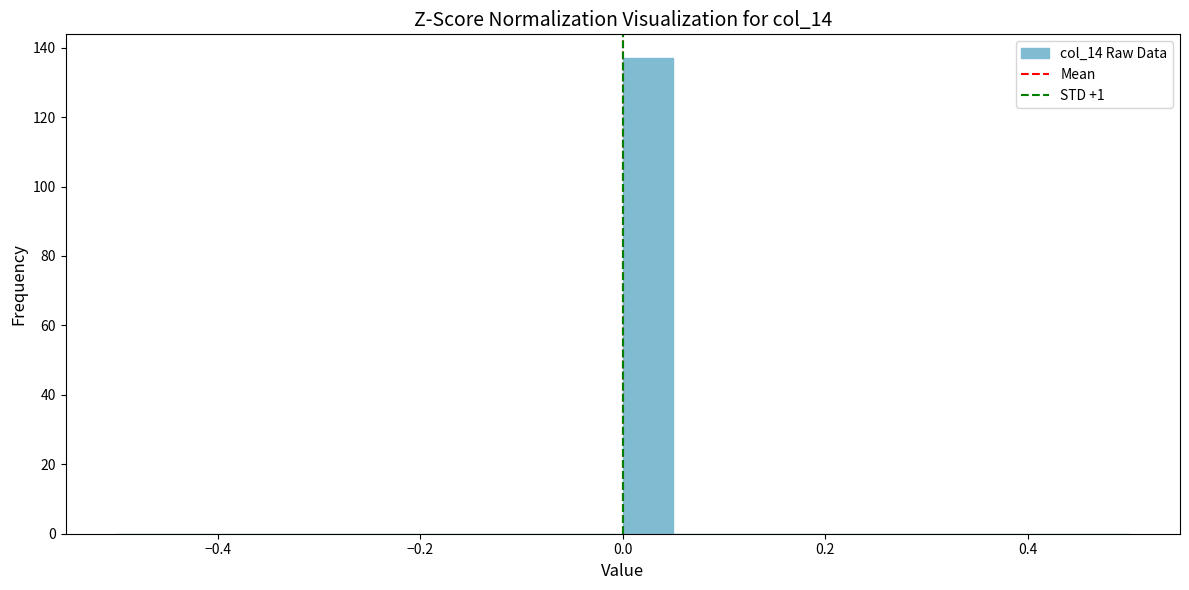

Read against the x-axis, roughly where is the centre of the tallest bar?

0.02